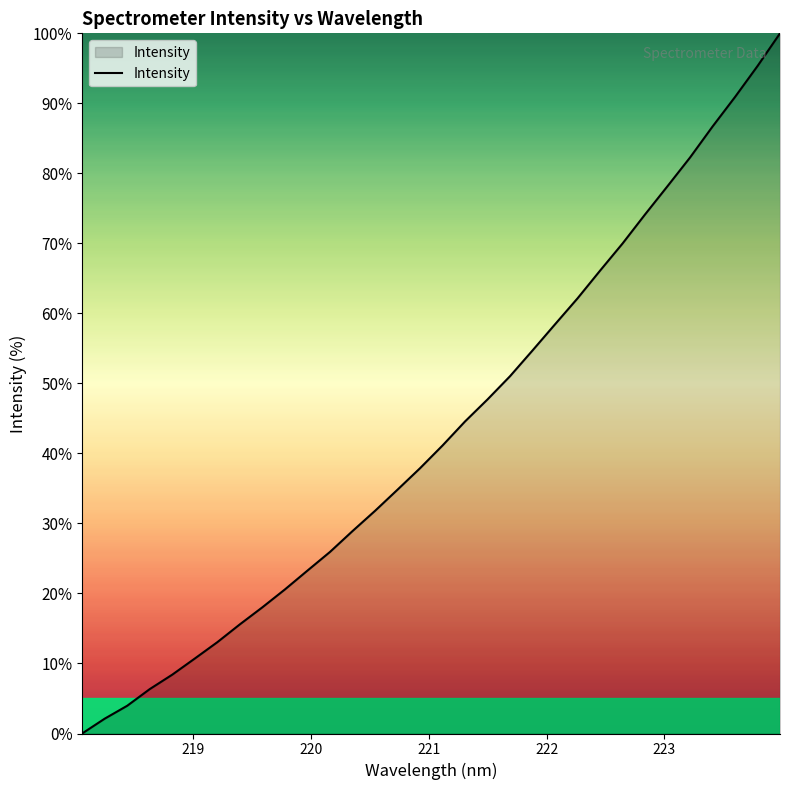

What is the difference between the maximum and minimum values?

100.0